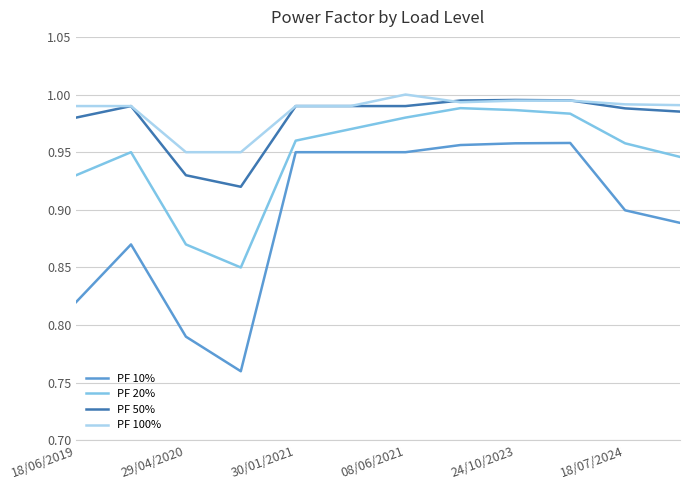

True or false: PF 10% and PF 20% cross at least once.

False